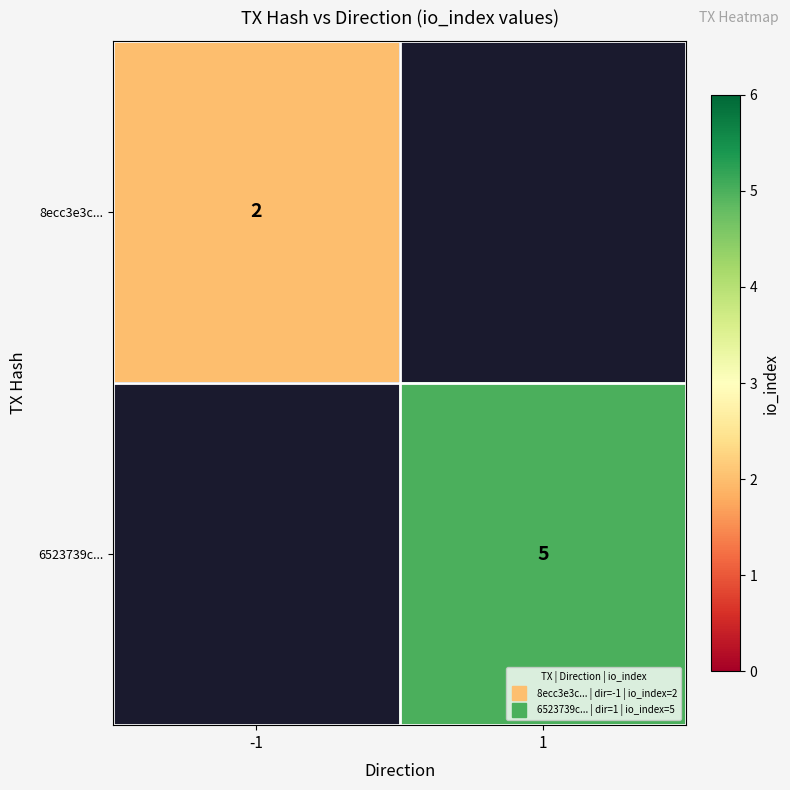

Which series has the widest spread of values?

8ecc3e3c...